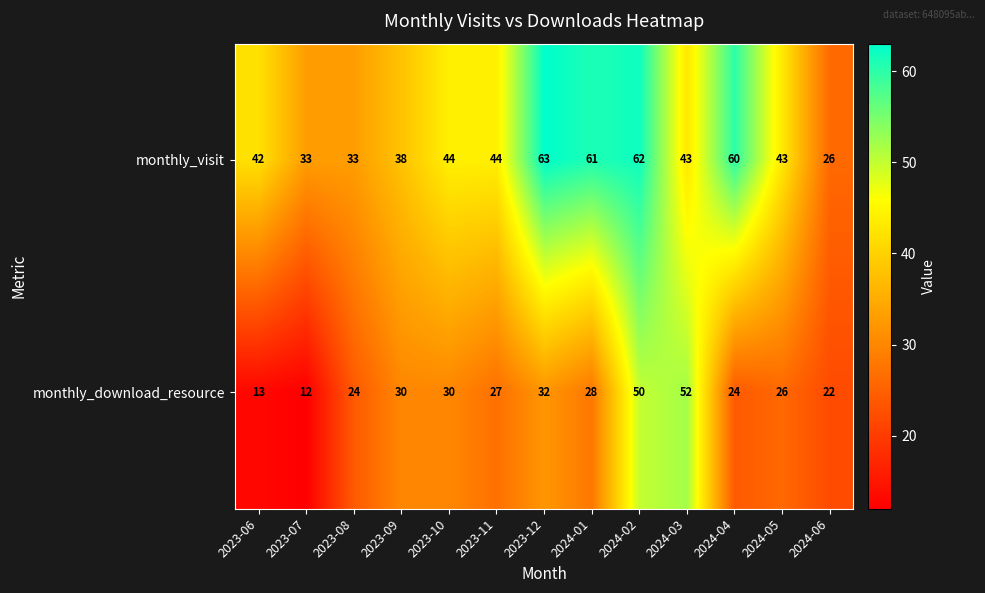

What is the lowest value of the monthly_download_resource series?

12